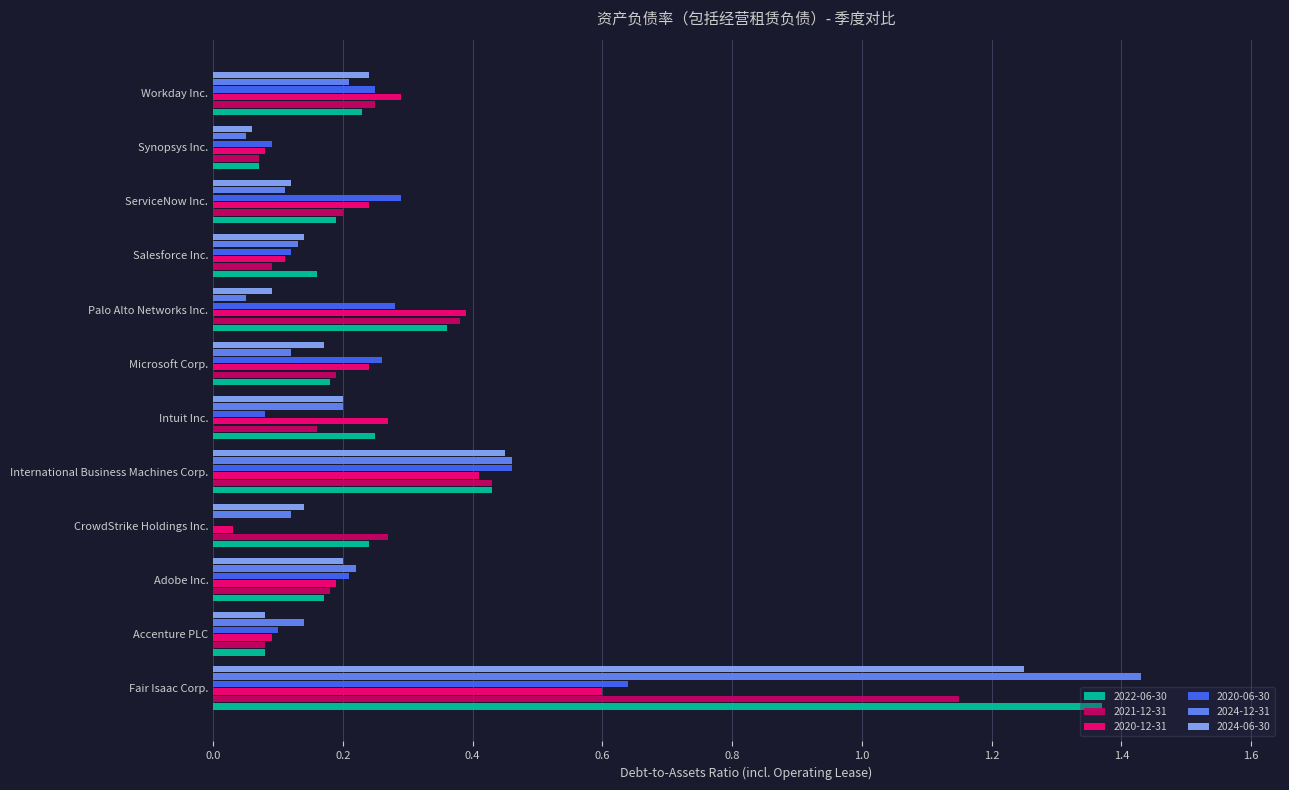

Which category has the highest value in the 2020-12-31 series?

Fair Isaac Corp.